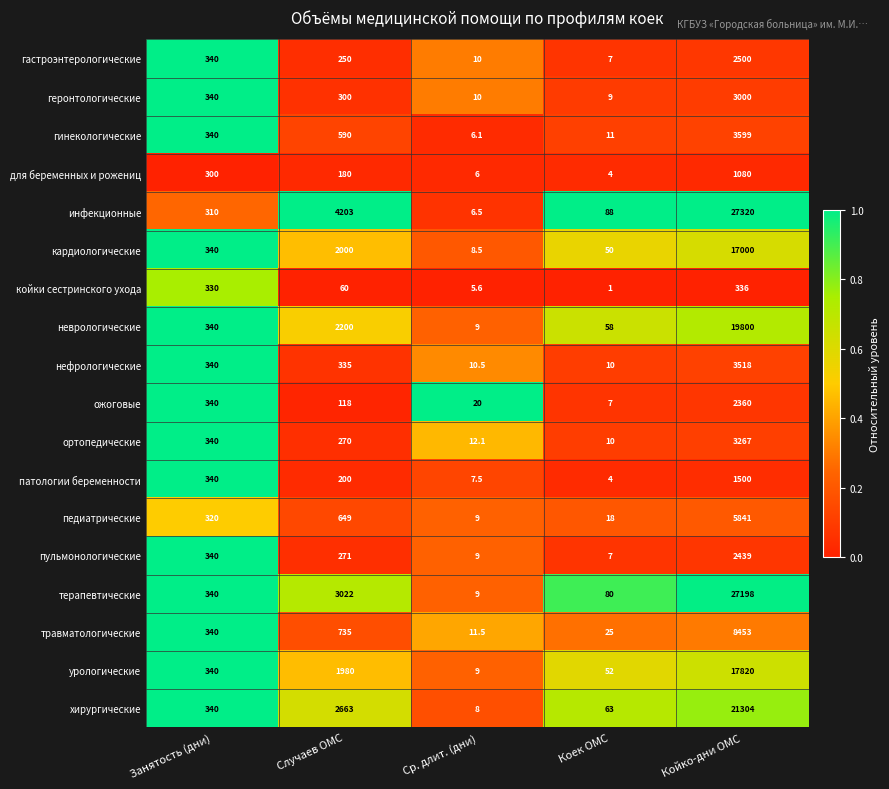

Which series has the largest range (max minus min)?

инфекционные